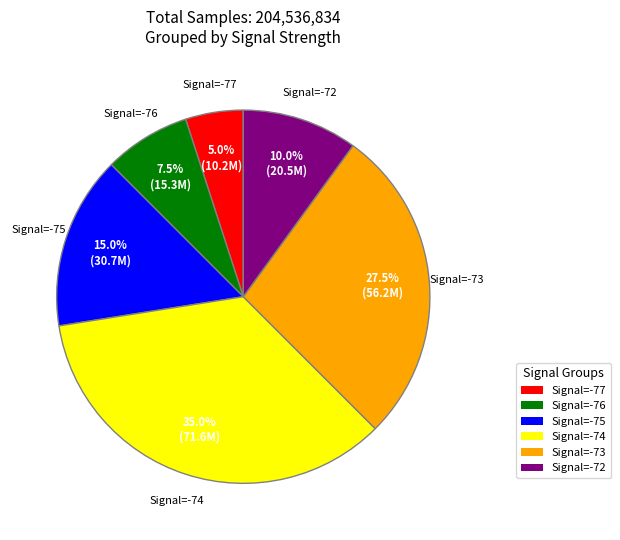

Which category has the smallest portion of the pie?

Signal=-77